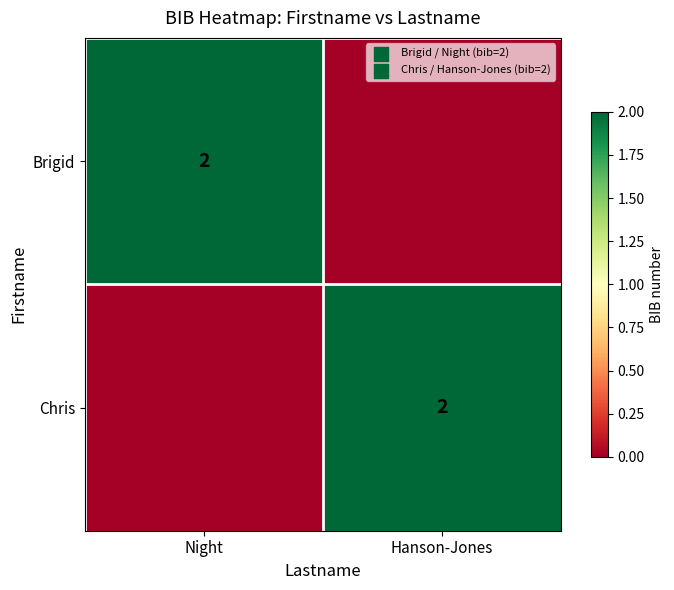

Is it true that Brigid equals 1 at Night?

False